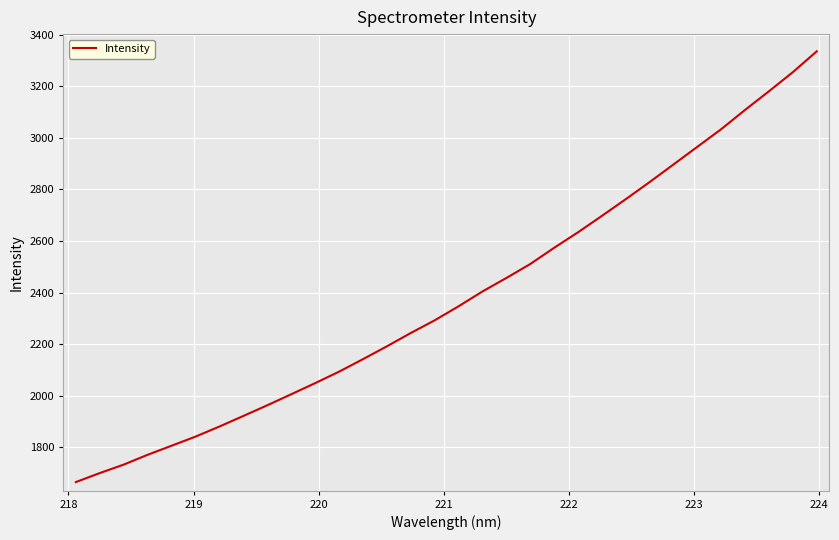

What is the difference between the maximum and minimum values?

1669.3